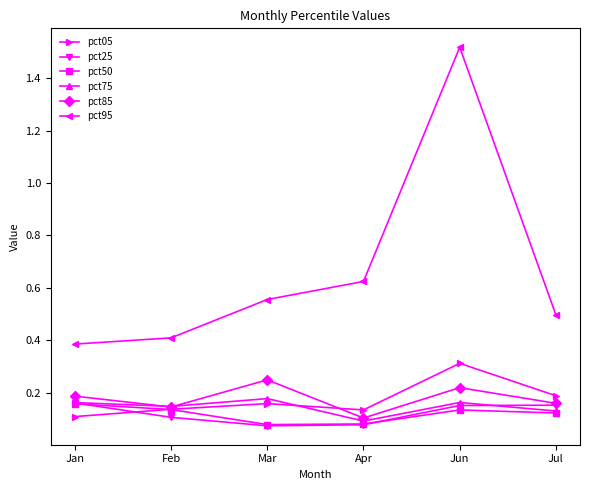

Which category has the lowest value in the pct85 series?

Apr